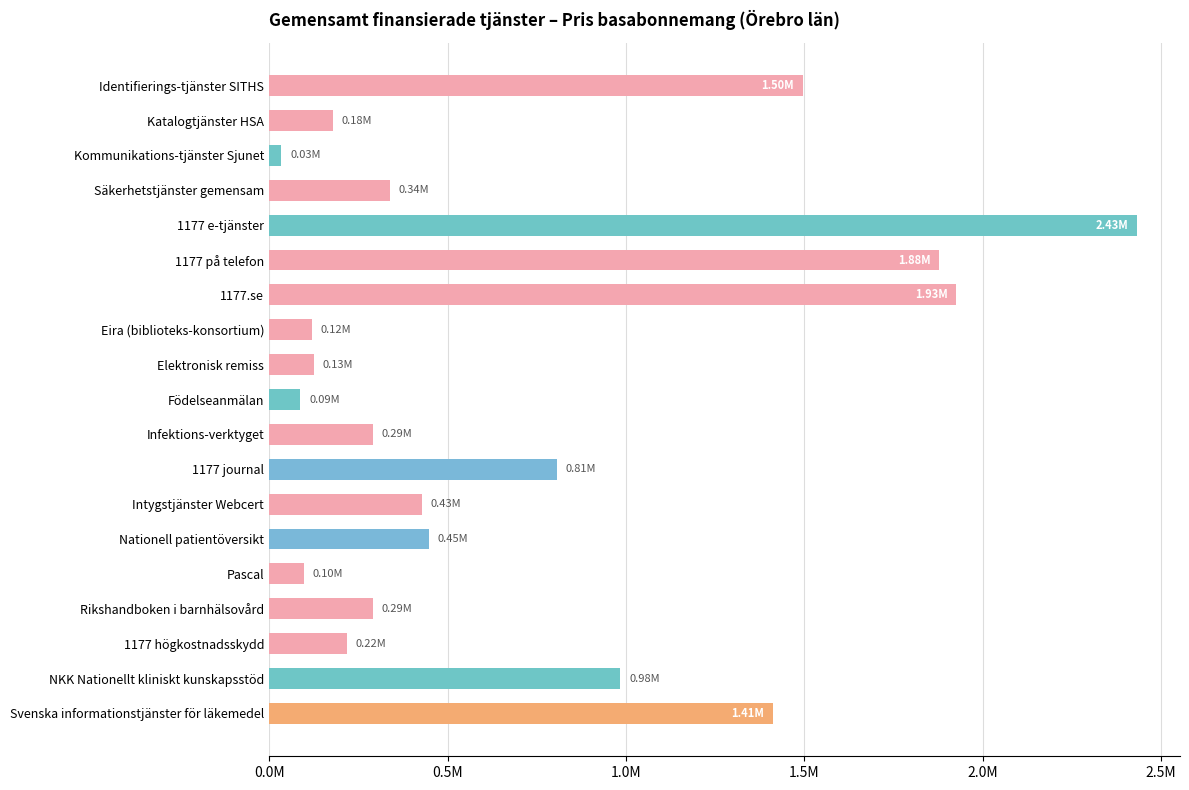

What is the difference between the maximum and minimum values?

2396678.6